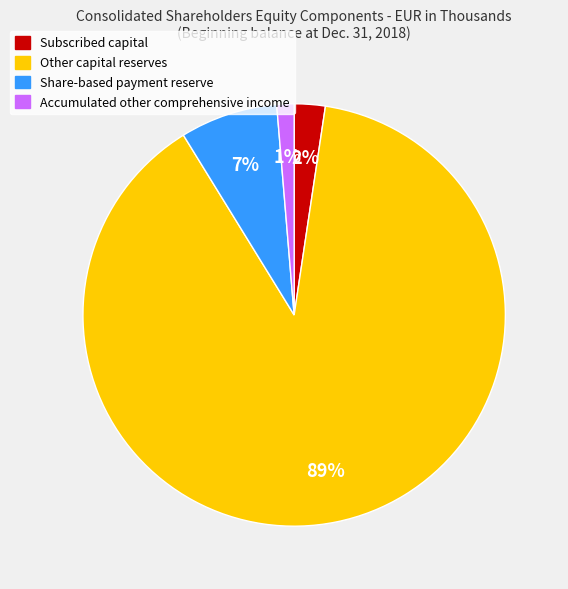

Rank the categories by value from lowest to highest.

Accumulated other comprehensive income, Subscribed capital, Share-based payment reserve, Other capital reserves